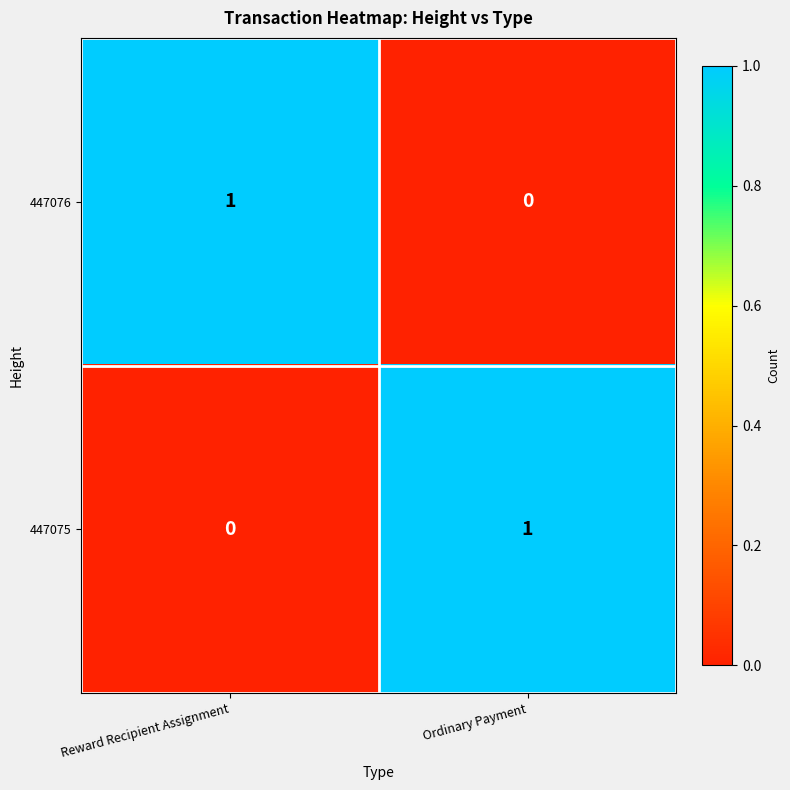

Reading left to right, what are all the values shown in this chart?

447076: 1	0
447075: 0	1